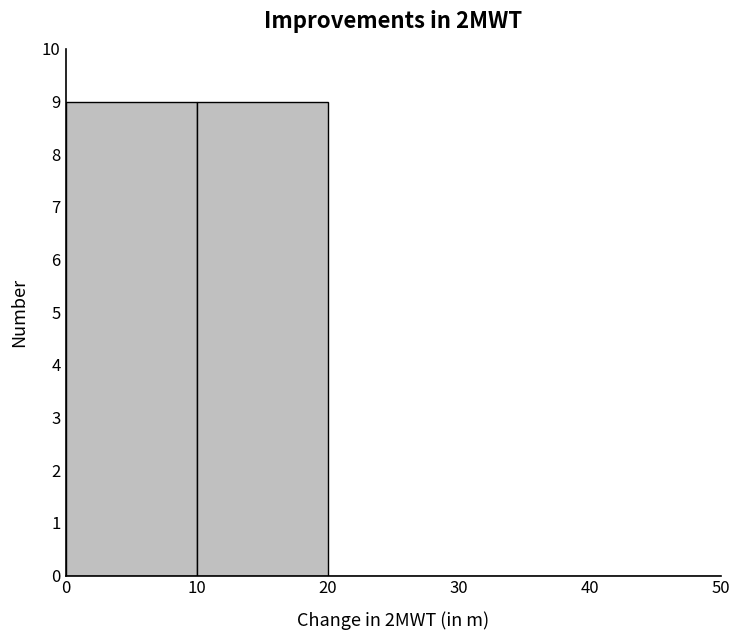

Reading left to right, list every bar in this chart as the range it spans on the x-axis followed by its height. The values are not printed on the chart, so give them approximately, as read against the axis.

0 to 10: 9
10 to 20: 9
20 to 30: 0
30 to 40: 0
40 to 50: 0